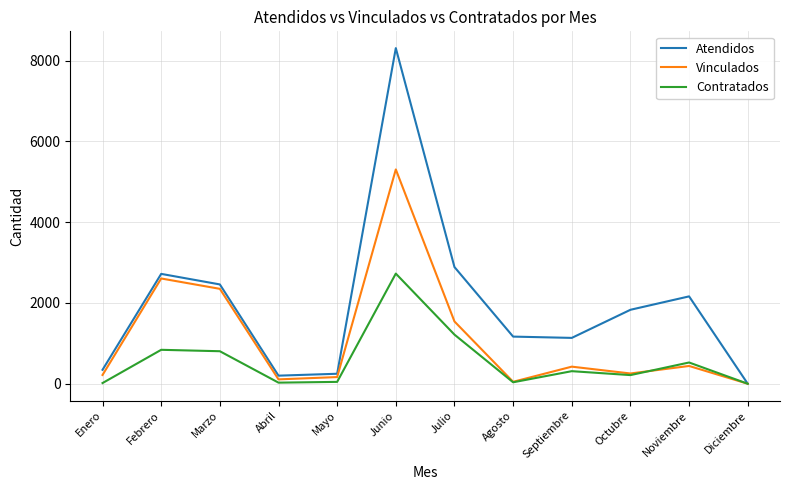

List the series in order of their overall mean, highest first.

Atendidos, Vinculados, Contratados